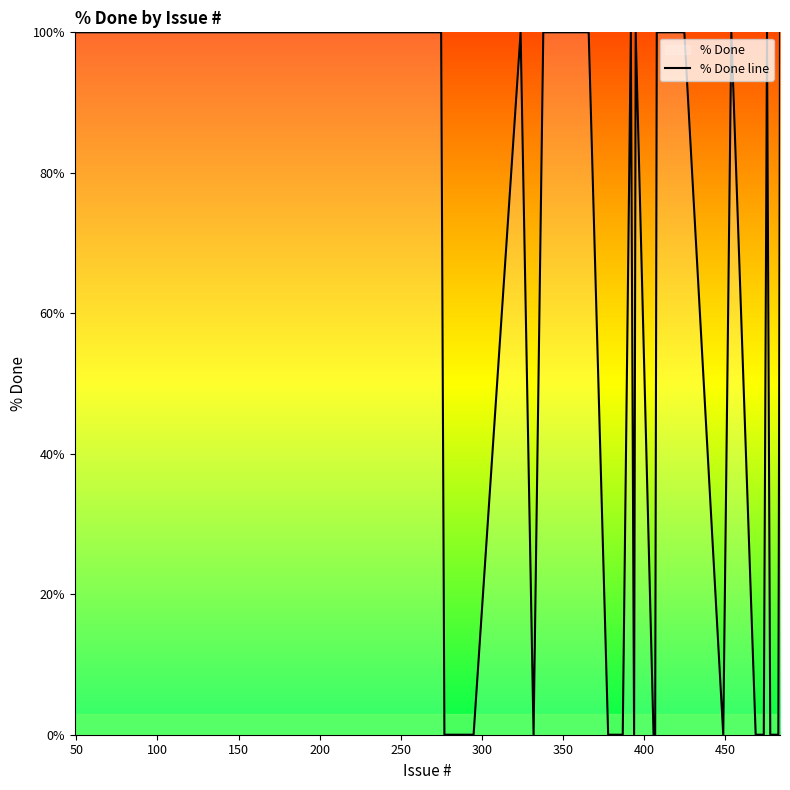

What is the maximum value shown in the chart?

100